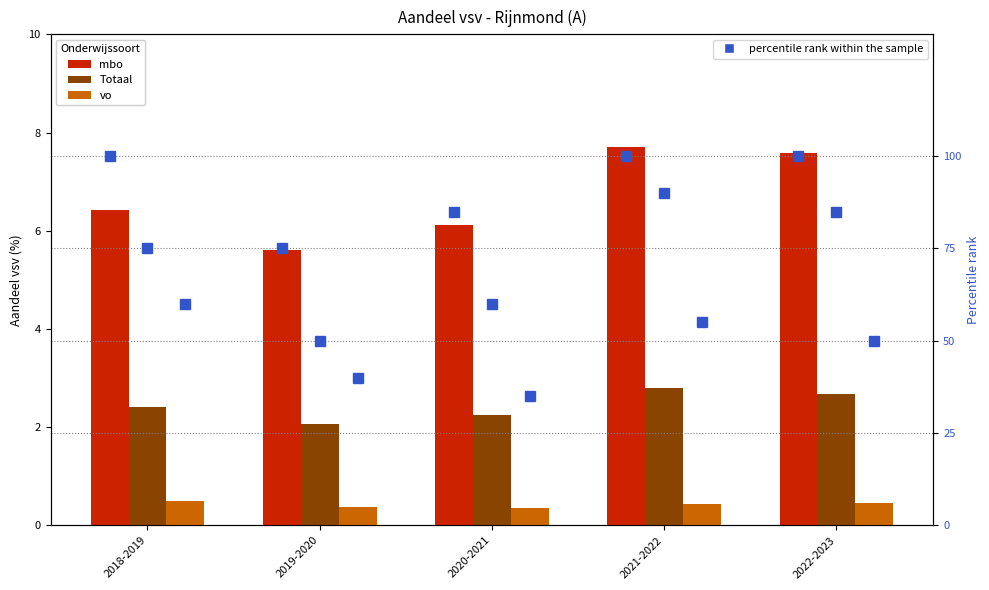

Is it true that percentile rank (mbo) equals 138.6 at 2021-2022?

False